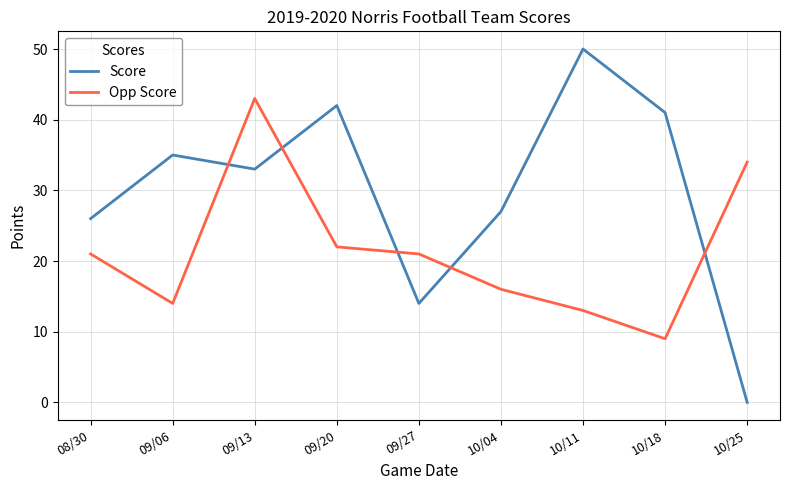

Reading left to right, list all the values displayed in this chart.

Score: 26	35	33	42	14	27	50	41	0
Opp Score: 21	14	43	22	21	16	13	9	34